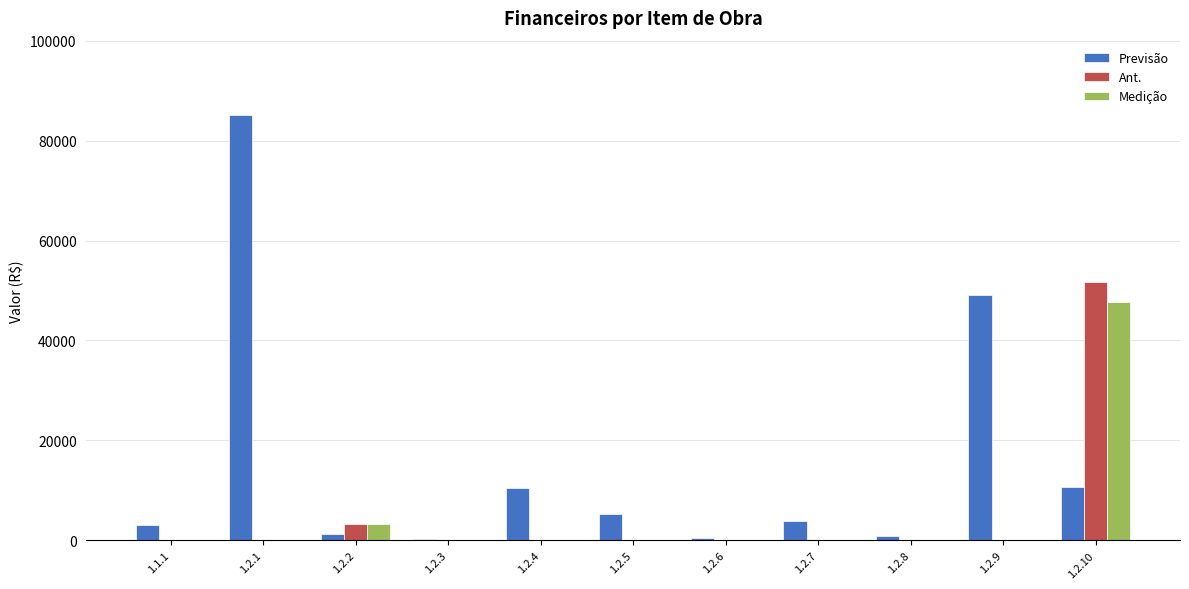

What is the sum of the Previsão values at 1.2.1 and 1.2.10?

95715.2